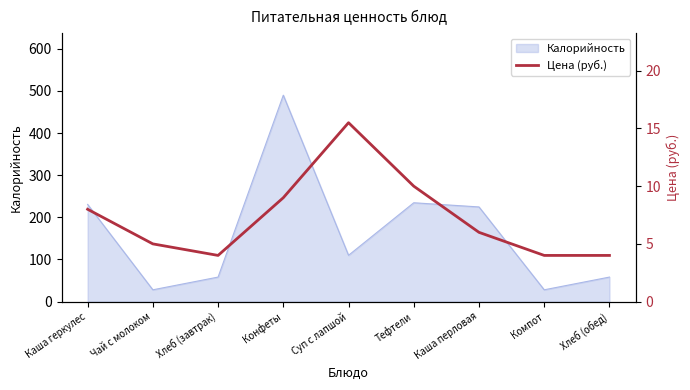

How many values are below 6?

4